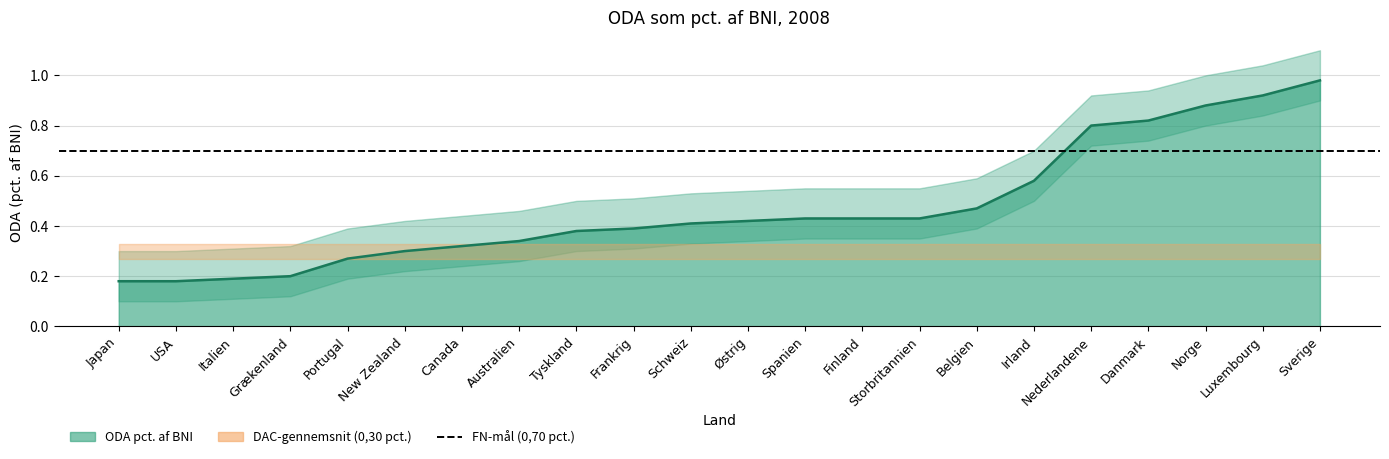

Which label corresponds to the largest value in the chart?

Sverige